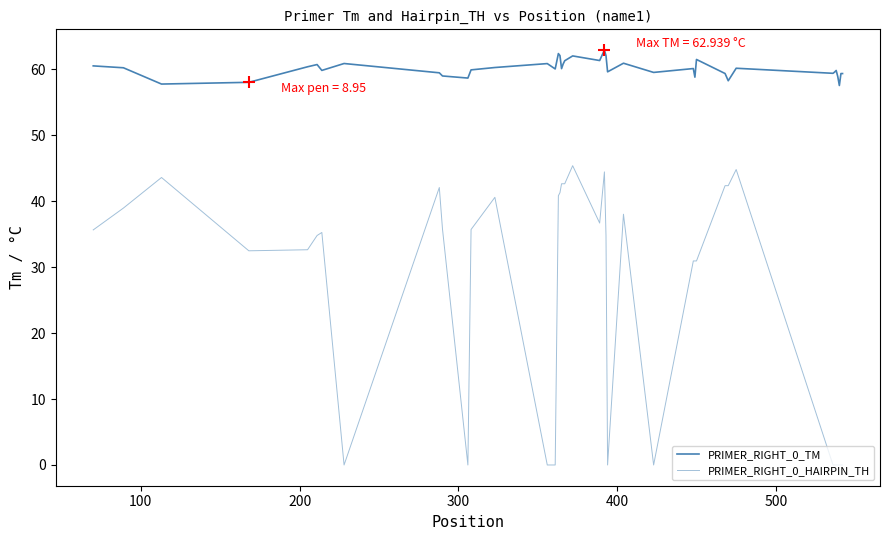

How many lines are shown in the chart?

2